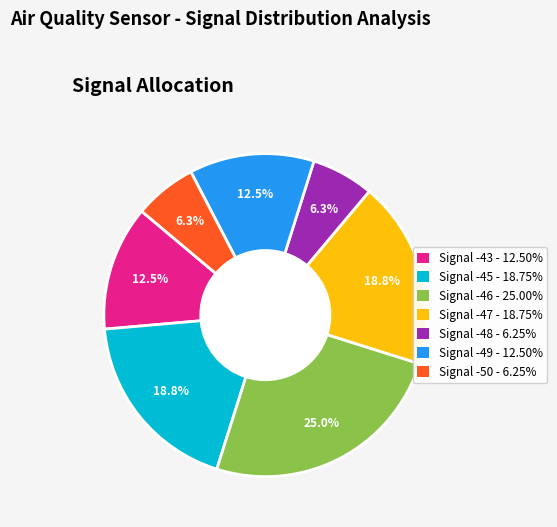

Is there a majority slice in this chart?

No